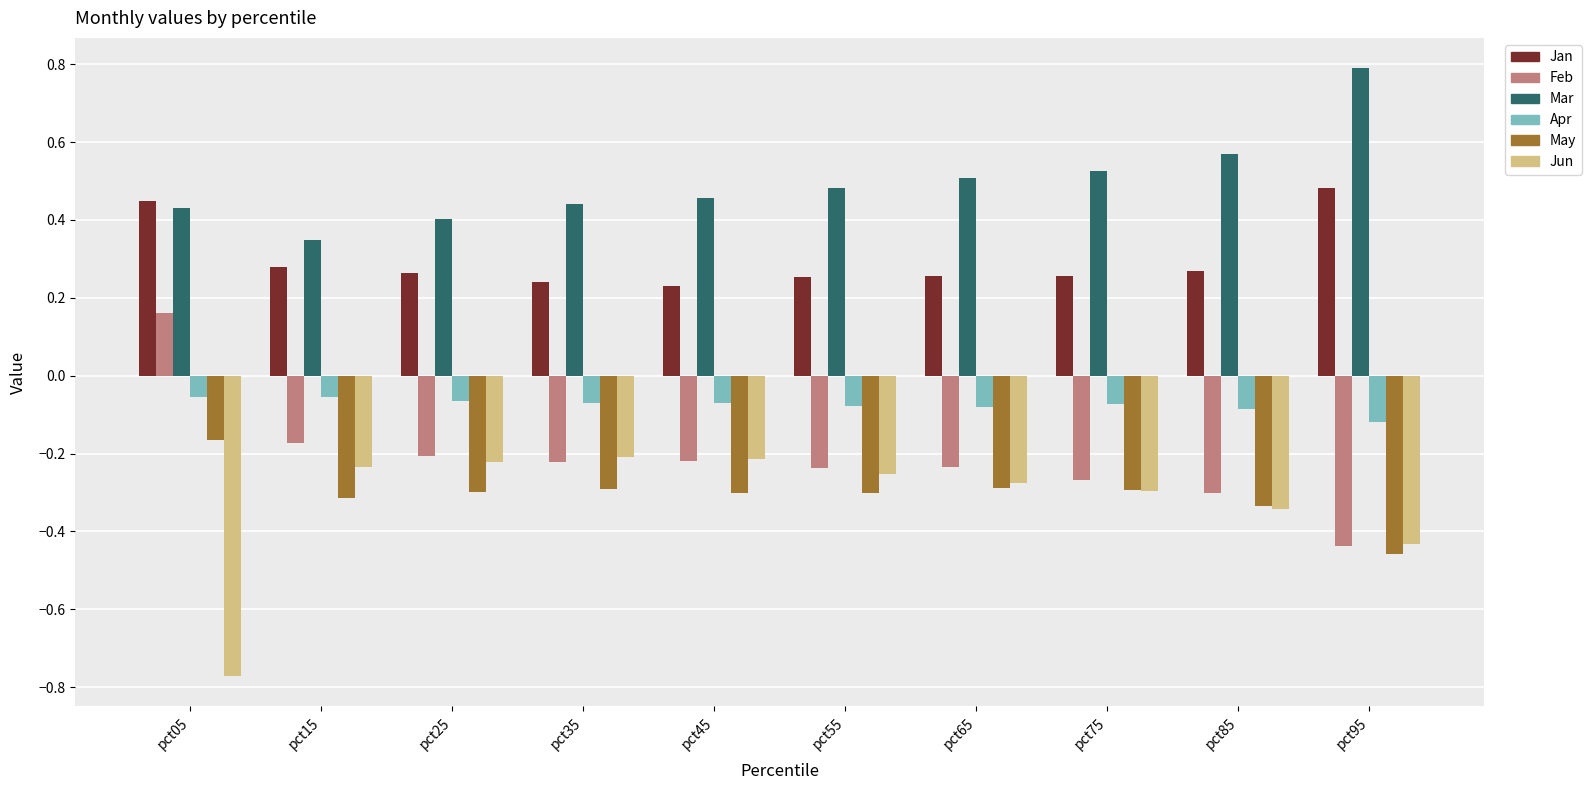

What is the sum of all Jan values?

3.0